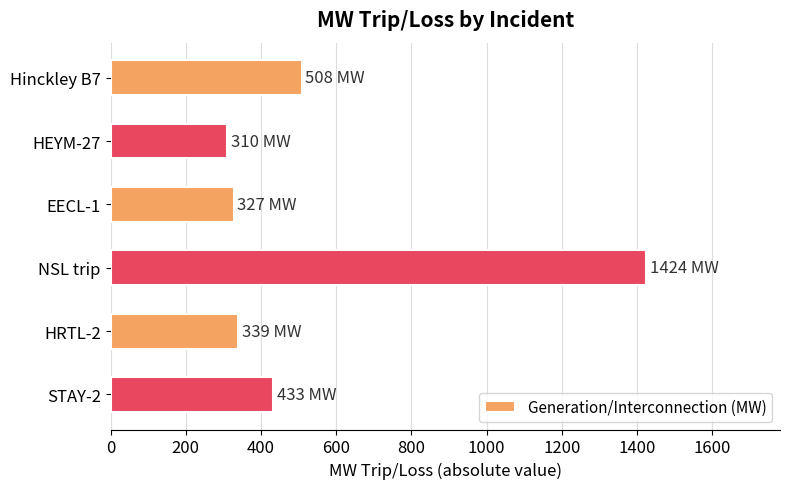

What is the greatest value displayed?

1424